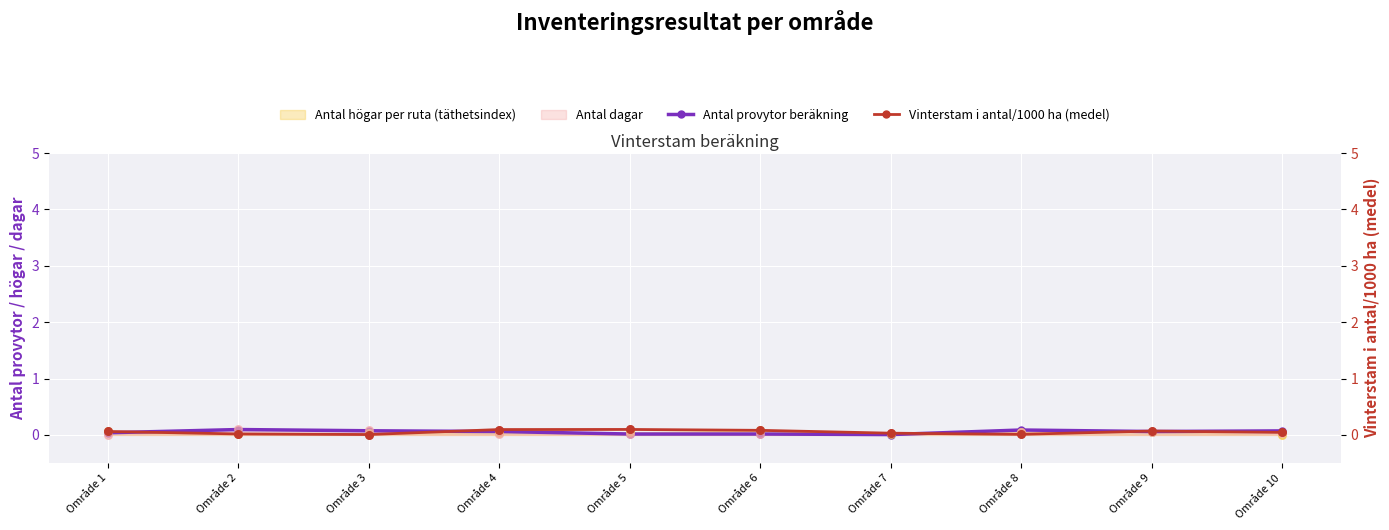

At which category is the sum across all series the highest?

Område 4